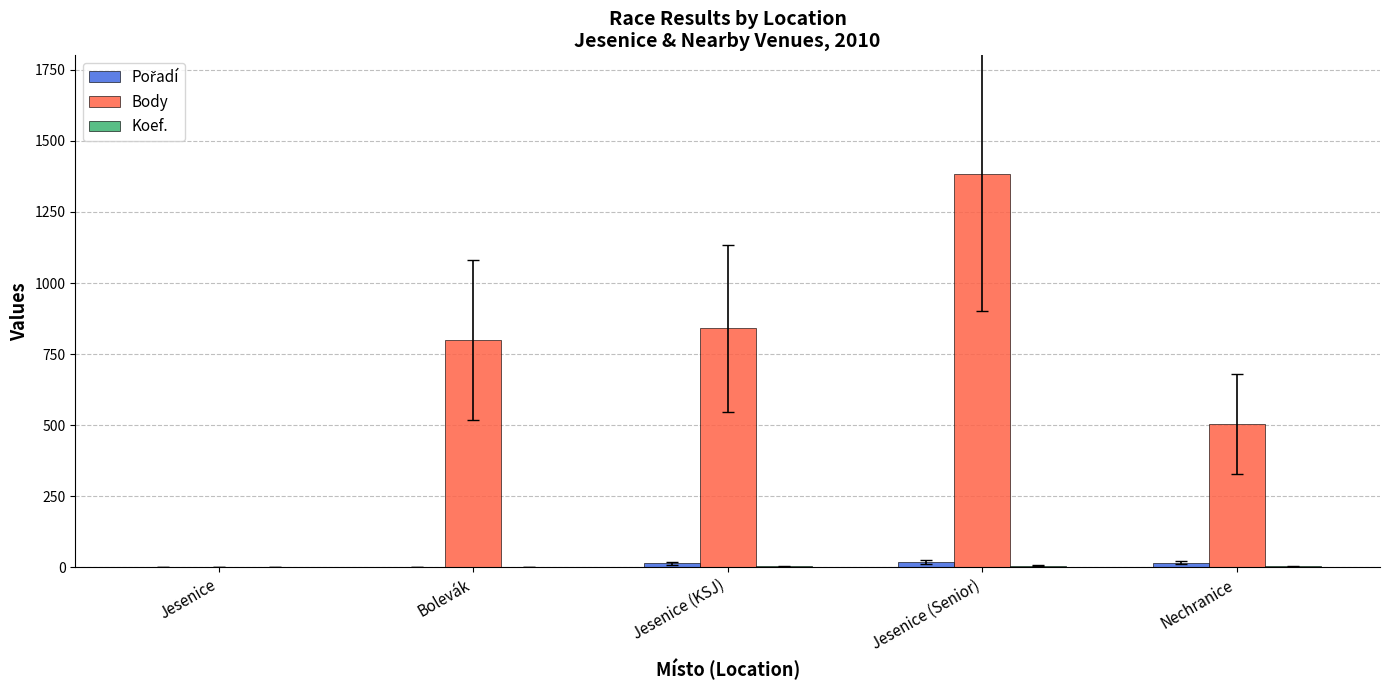

Which series has the largest total across all categories?

Body